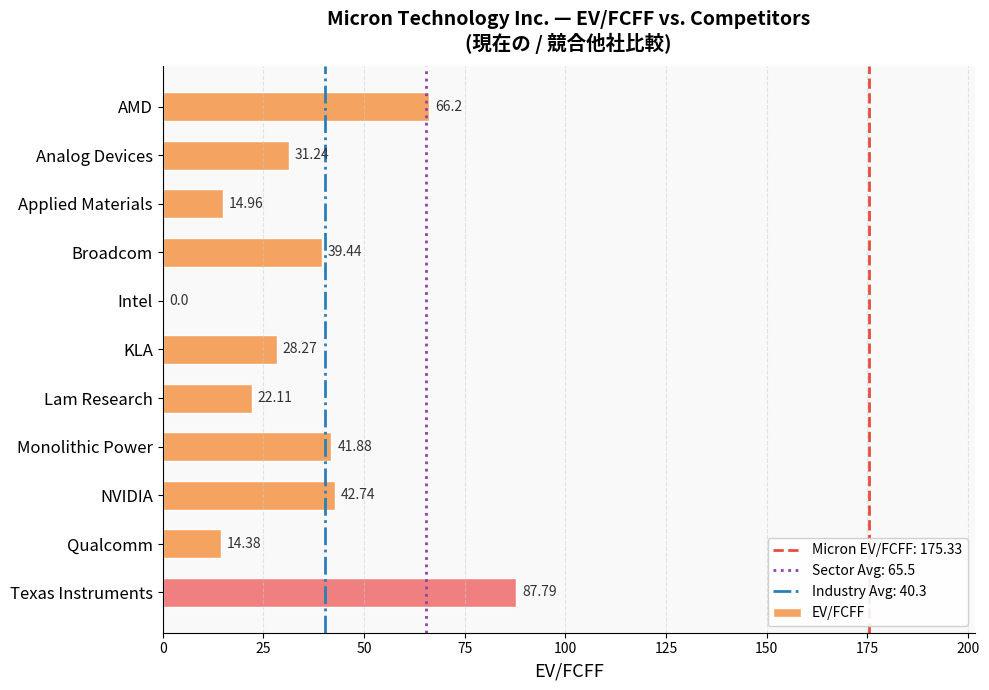

Where is the data nearest to the value 43?

NVIDIA